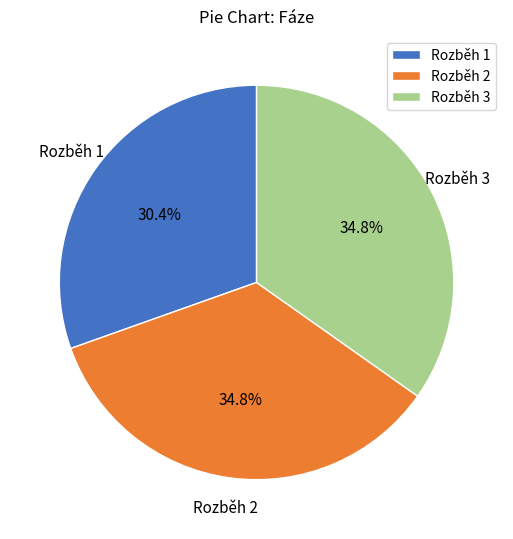

Is Rozběh 1 the majority of the pie?

No